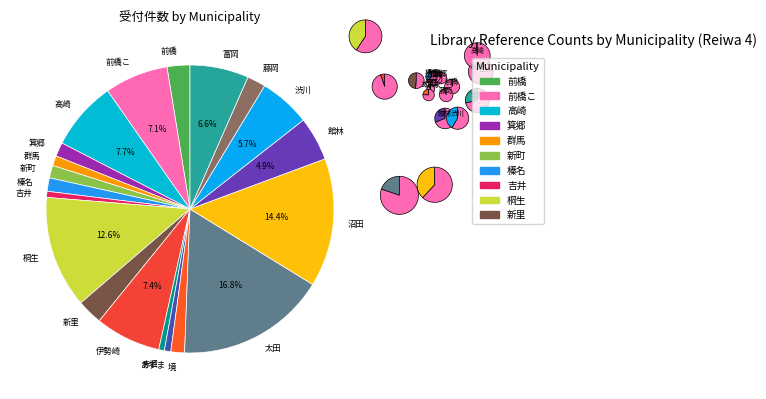

To the nearest percent, what is the difference between the 前橋 and 箕郷 slice percentages?

1%